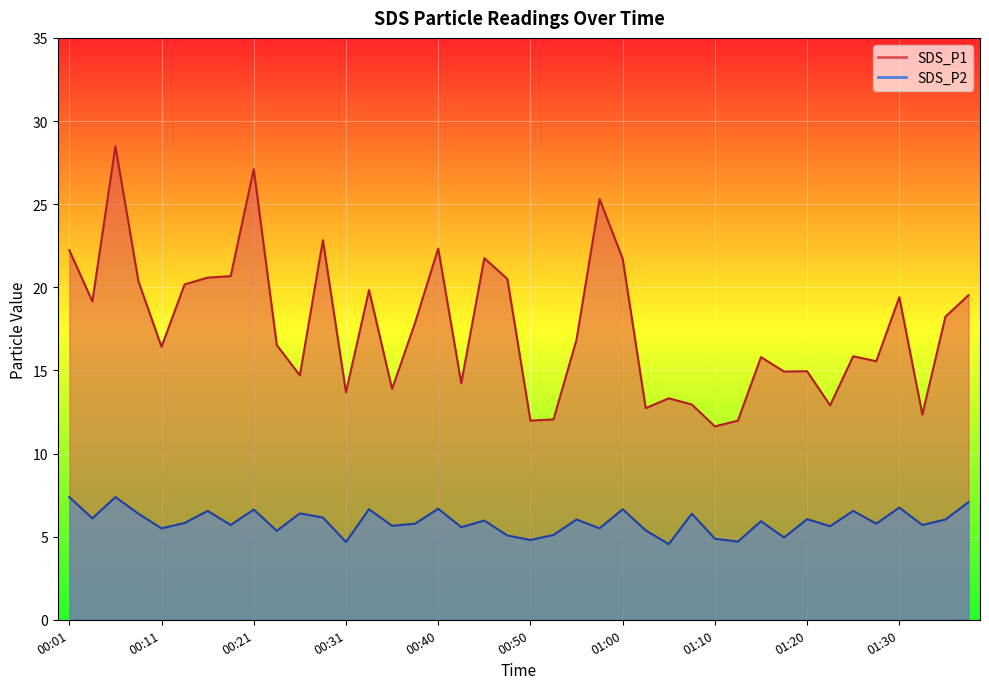

At which category is the sum across all series the highest?

00:06